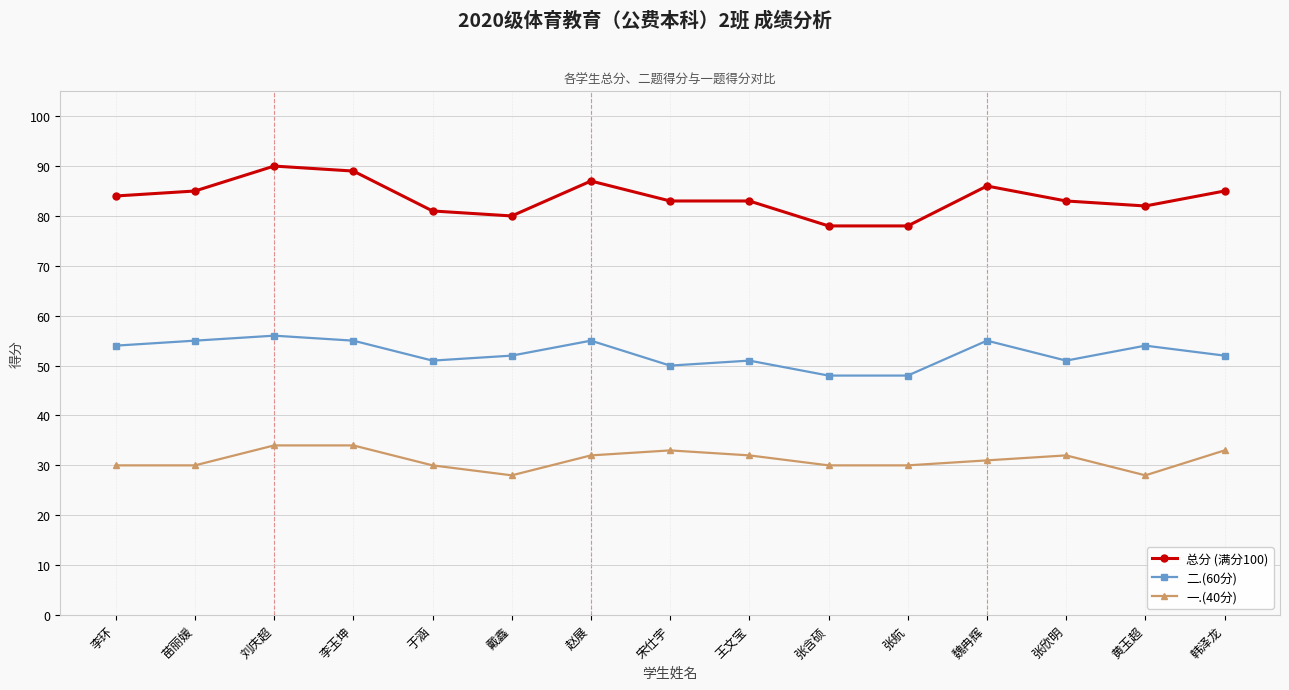

List the series in order of their overall mean, lowest first.

一.(40分), 二.(60分), 总分 (满分100)